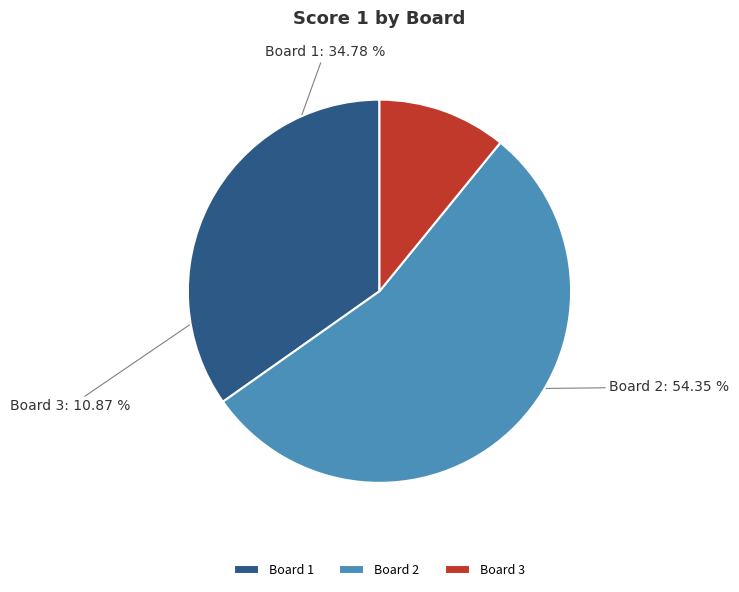

Which has a higher value, Board 1 or Board 3?

Board 1